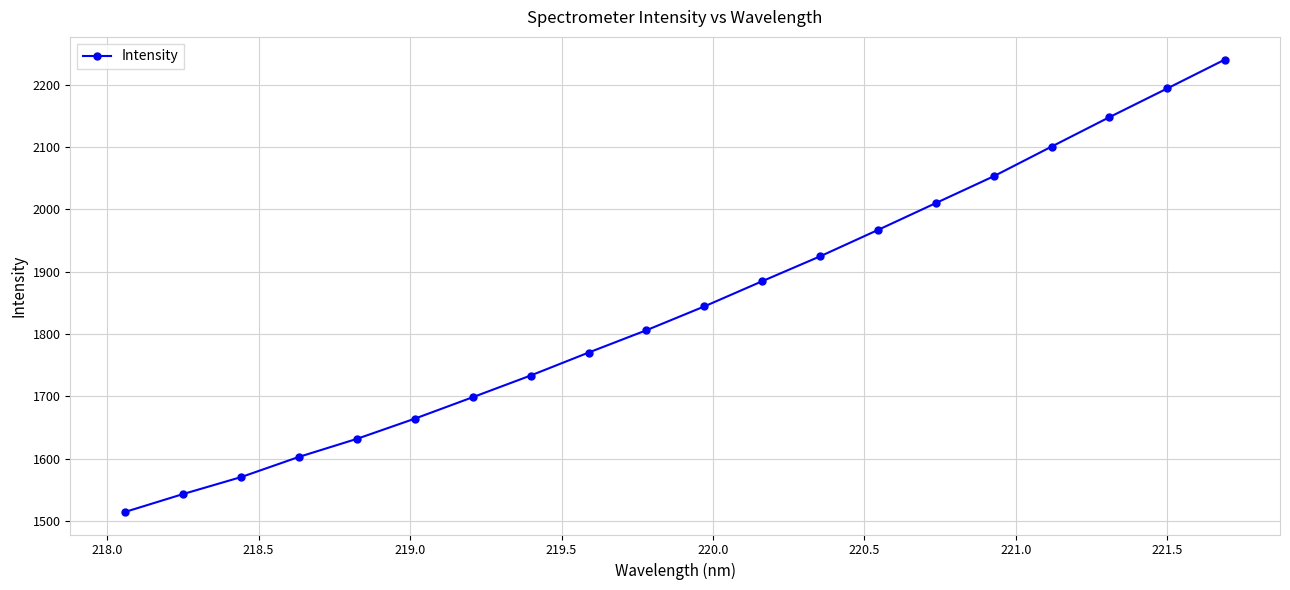

What is the greatest value displayed?

2240.6